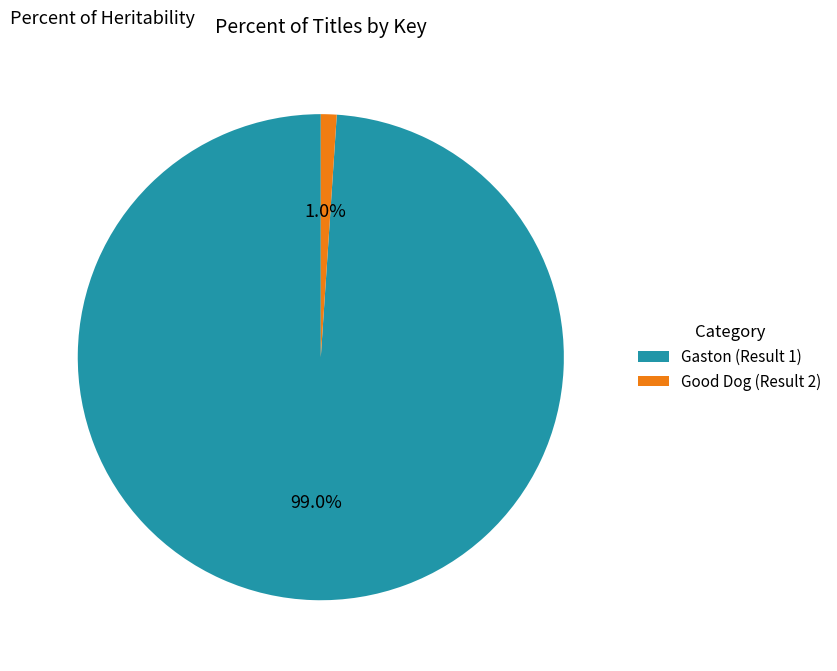

Combined, what portion of the pie is Gaston (Result 1) and Good Dog (Result 2)?

100.0%